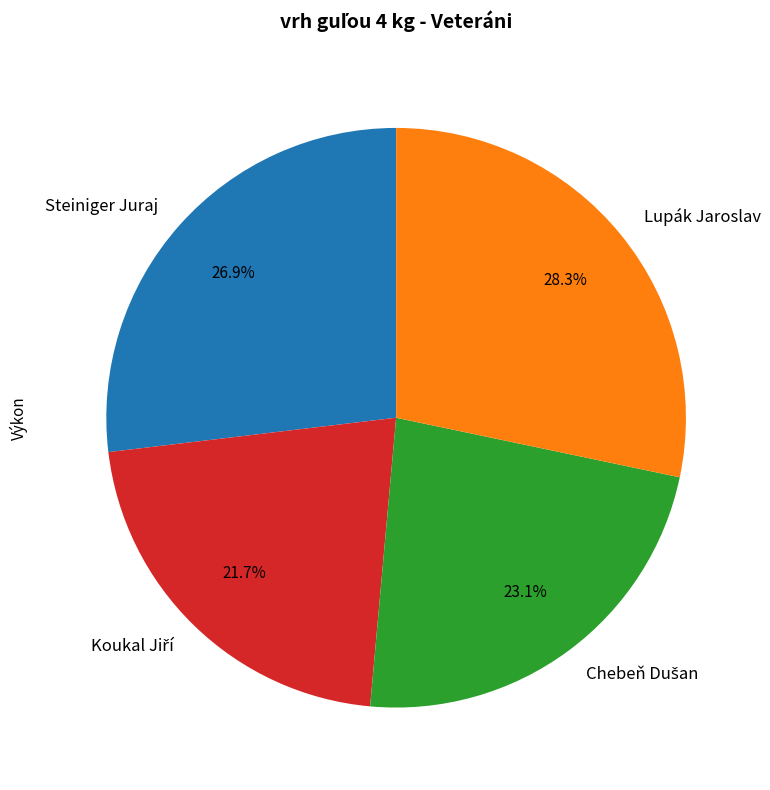

Which category has the biggest portion of the pie?

Lupák Jaroslav